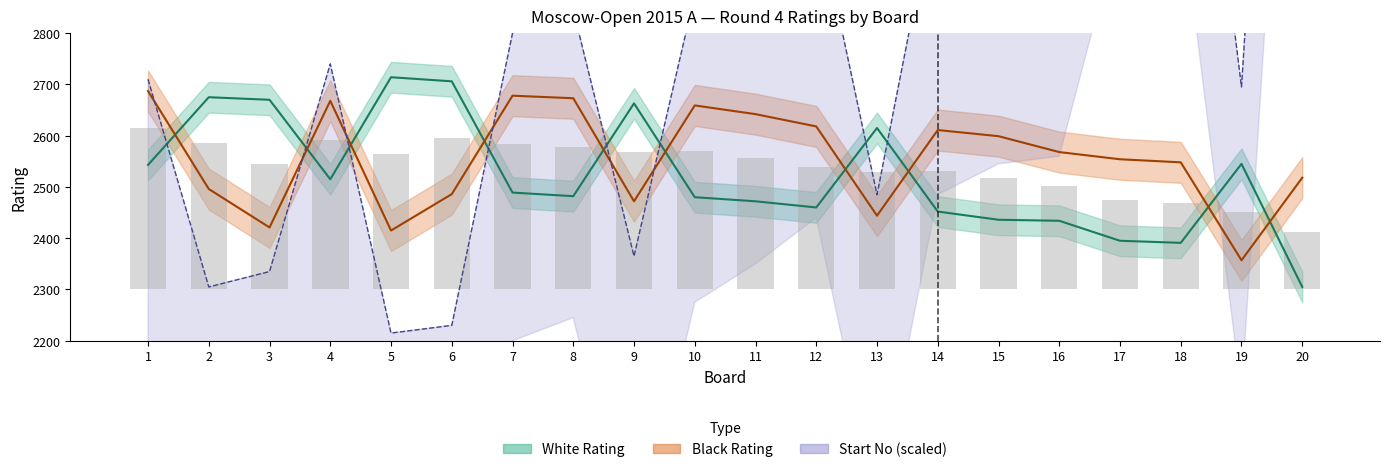

How many groups of bars are there?

20